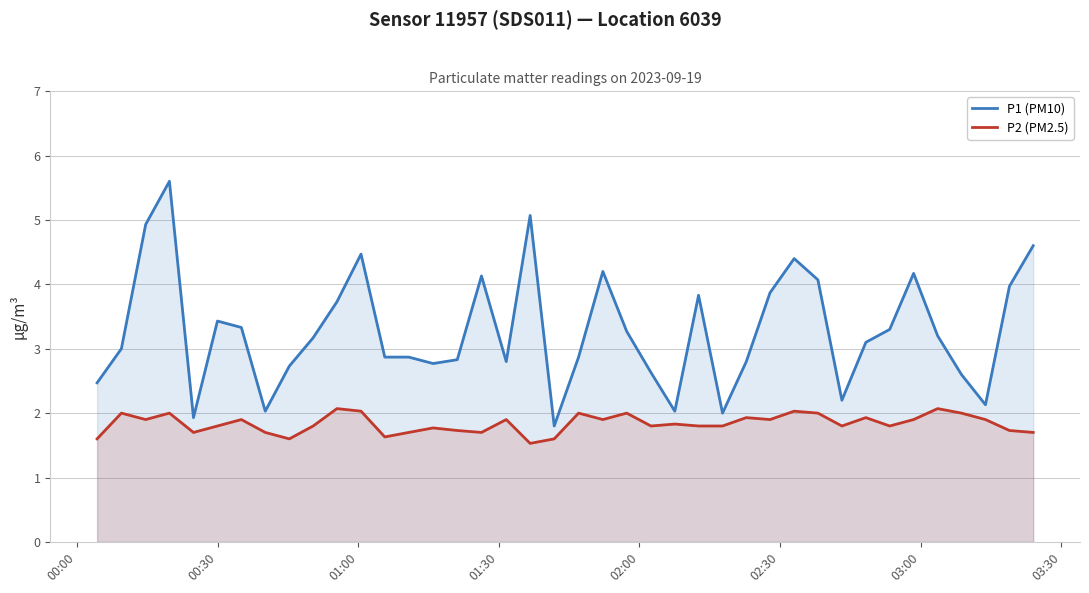

What is the difference between the second highest and minimum values in the P1 (PM10) series?

3.3